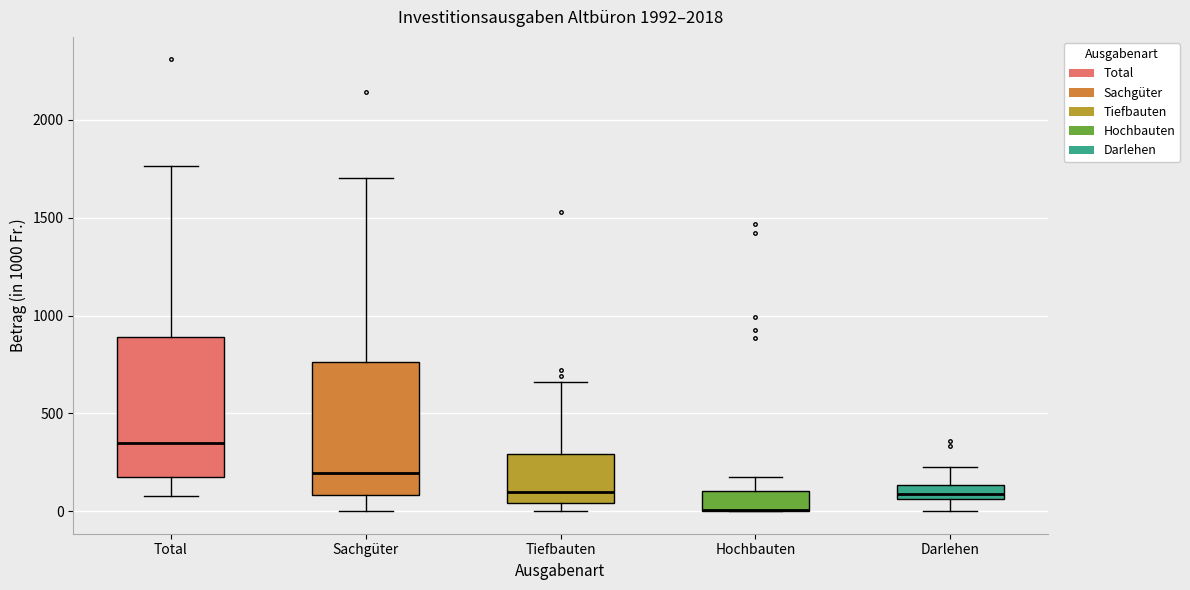

Where does the lower whisker of the box for Darlehen end on the y-axis? The values are not printed on the chart, so give them approximately, as read against the axis.

0